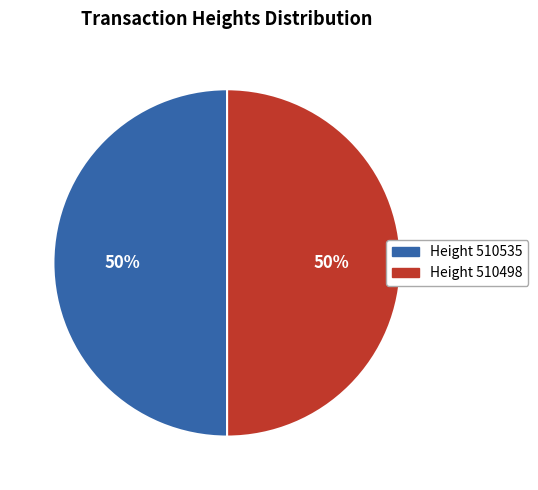

To the nearest percent, what is the average slice percentage?

50%